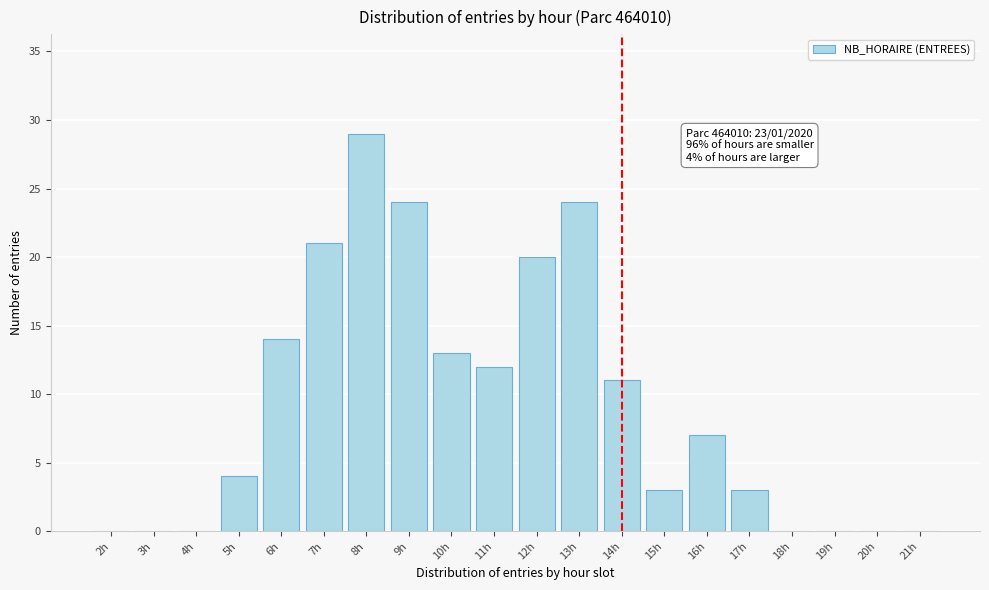

Reading left to right, extract all data points from this chart.

2h=0	3h=0	4h=0	5h=4	6h=14	7h=21	8h=29	9h=24	10h=13	11h=12	12h=20	13h=24	14h=11	15h=3	16h=7	17h=3	18h=0	19h=0	20h=0	21h=0